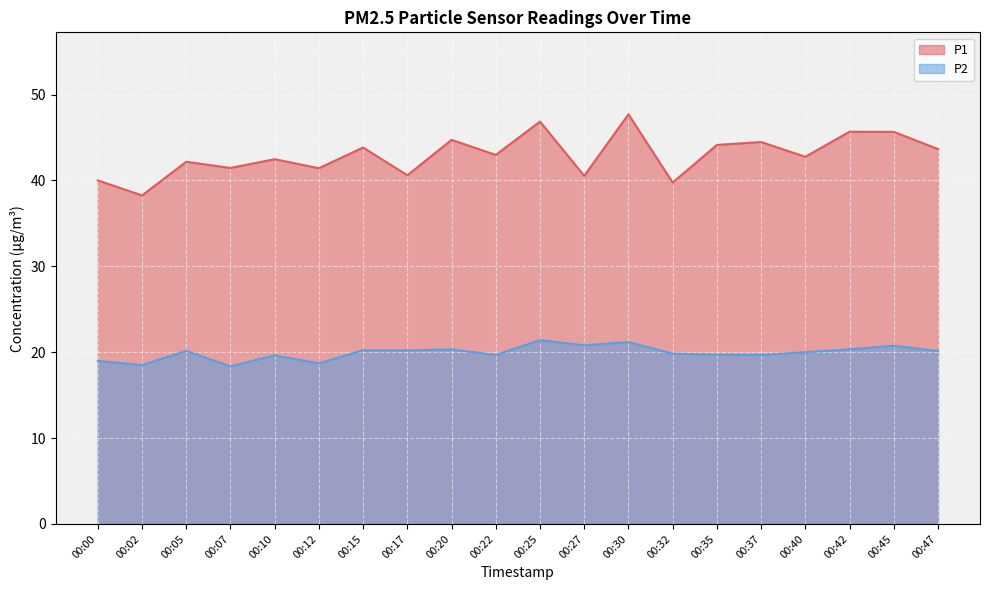

What is the sum of the P1 values at 00:37 and 00:15?

88.3